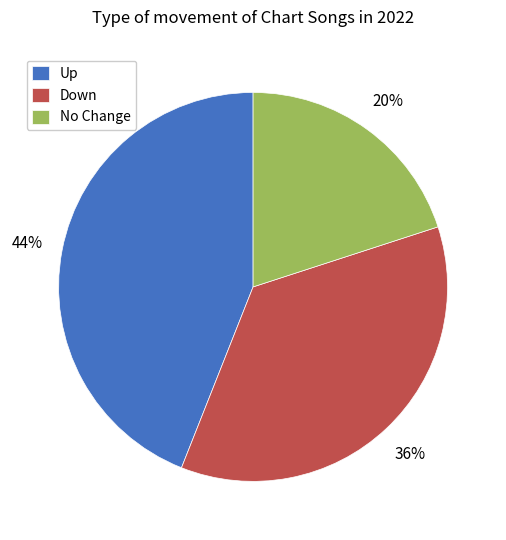

Is there any slice that represents more than half of the pie?

No